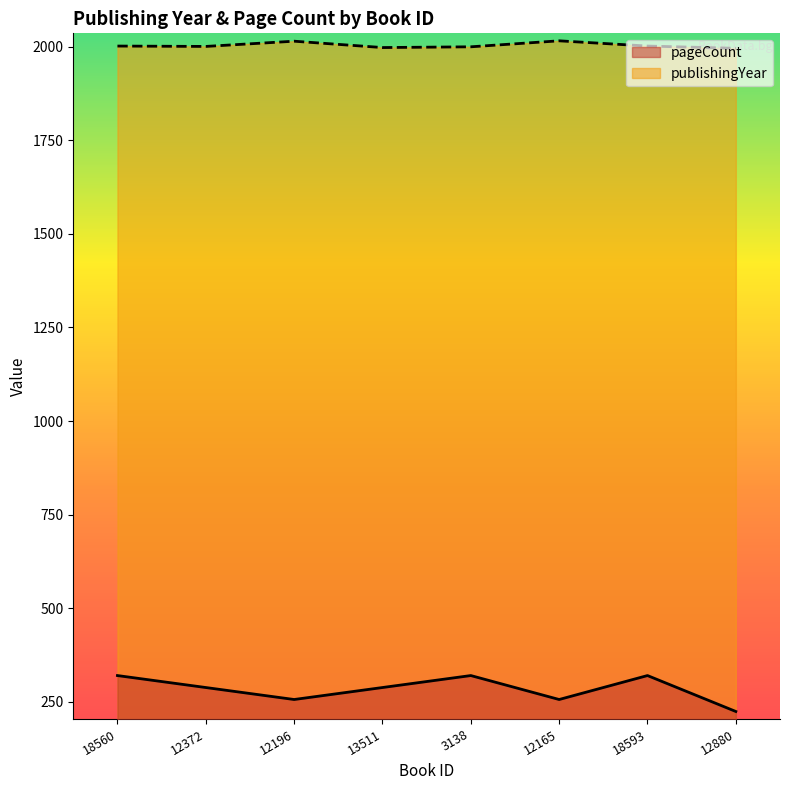

At which label does publishingYear reach its peak?

12165